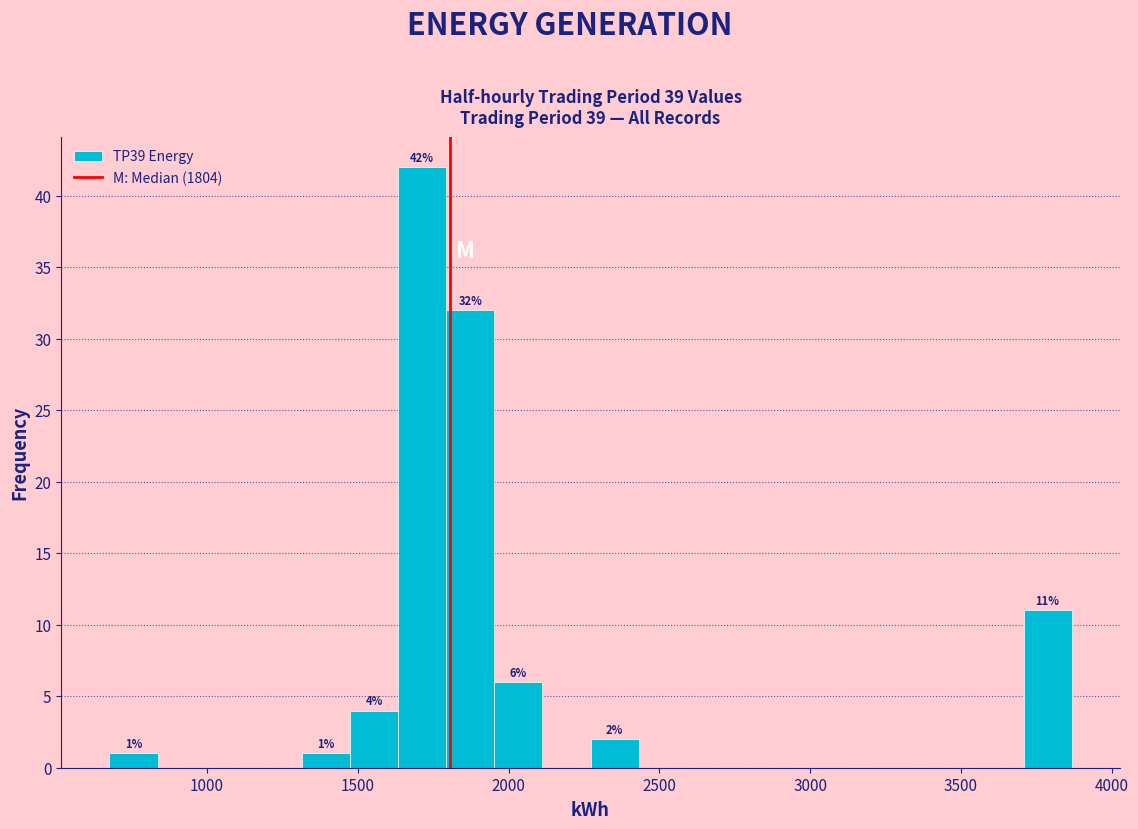

Around what value on the x-axis is the tallest bar? Give the approximate position of its centre, as read against the axis.

1700